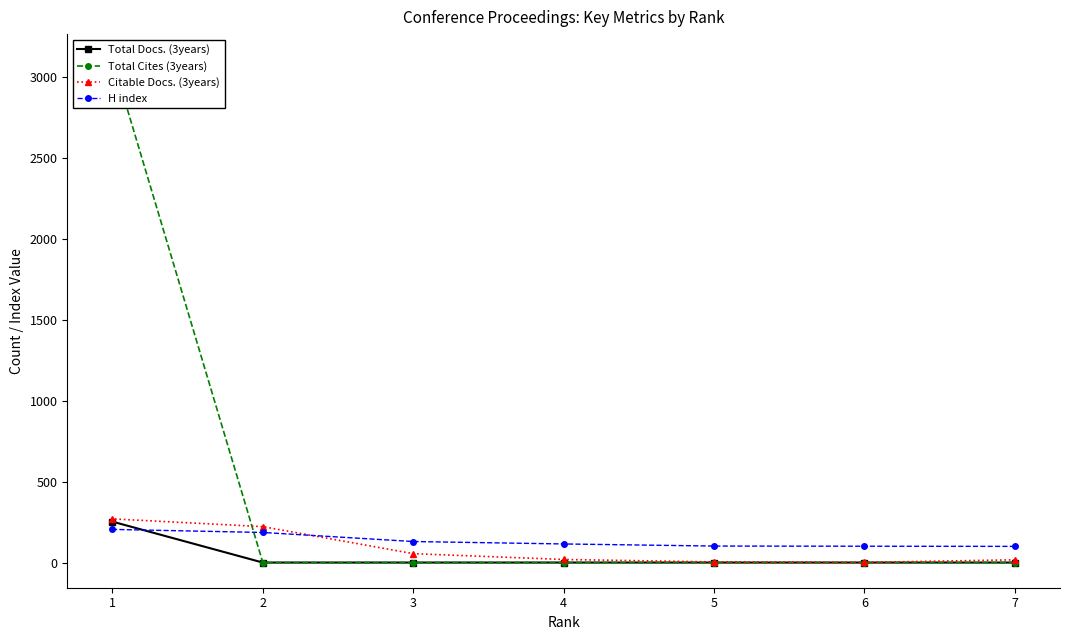

True or false: Citable Docs. (3years) has more than 0 interior local peaks.

False